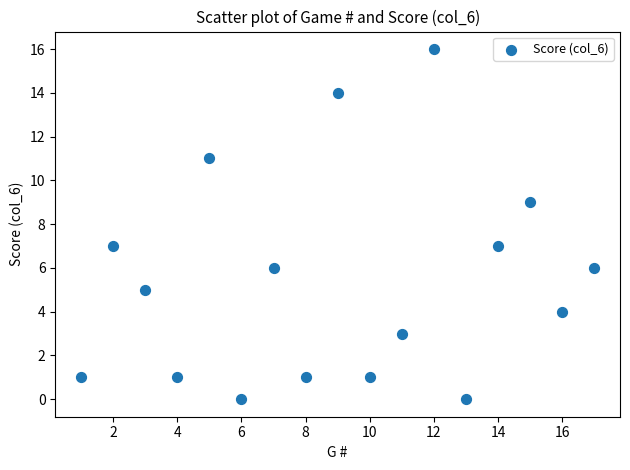

What is the range of Y values (max minus min)?

16